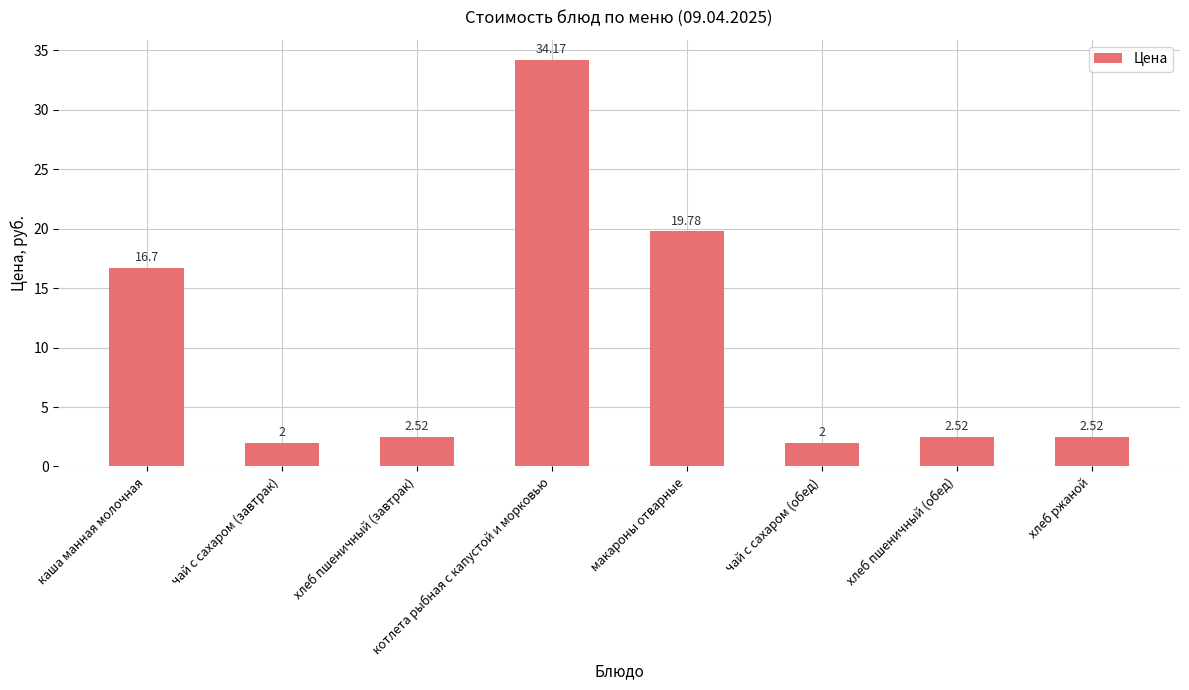

At which category does the chart reach its peak across all series?

котлета рыбная с капустой и морковью